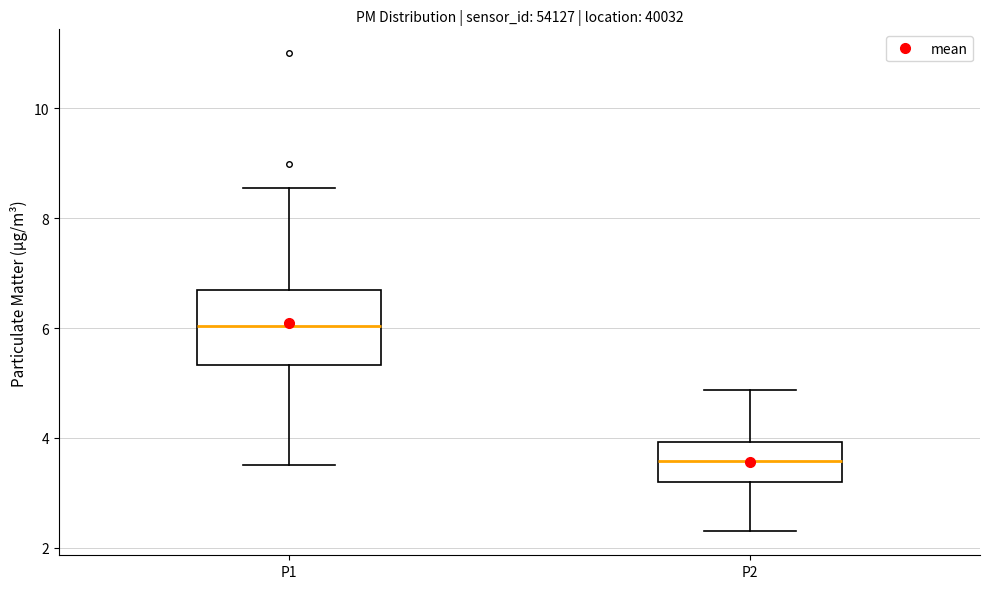

Which box's median line is the lowest?

P2